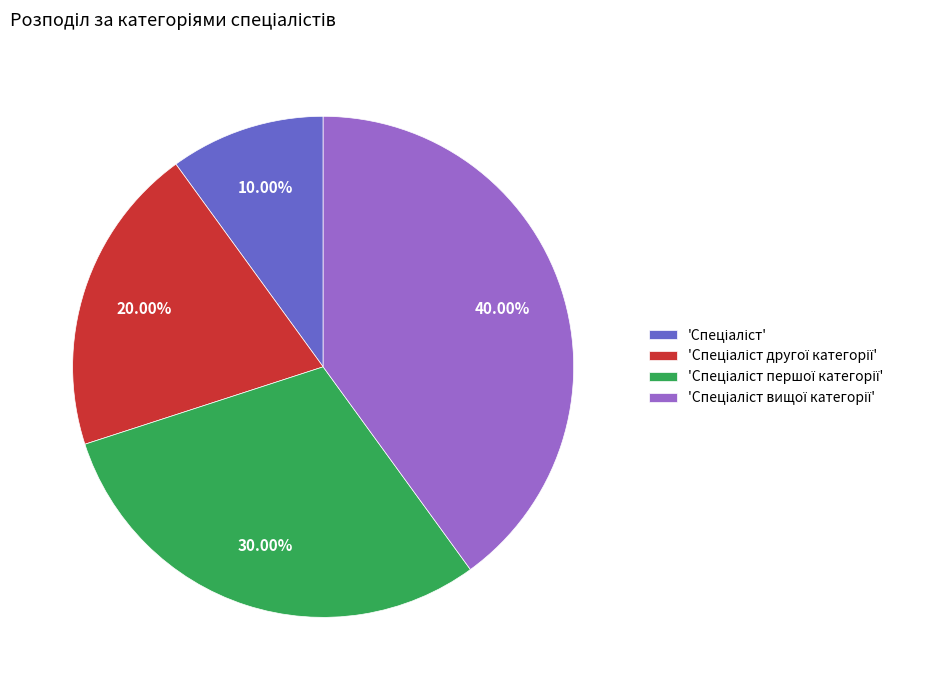

Does any single category account for the majority?

No